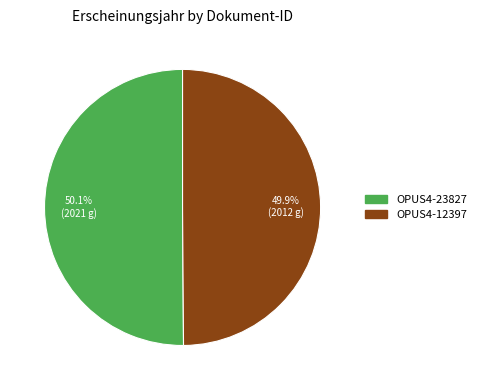

True or false: OPUS4-23827 accounts for 50% of the total.

True